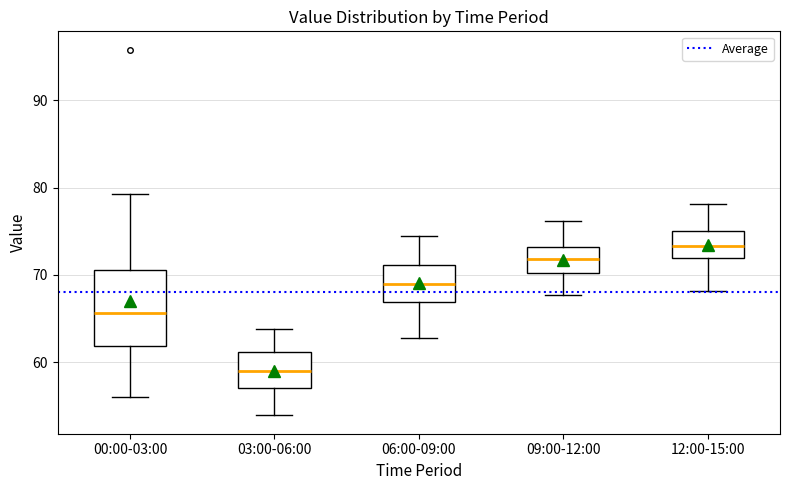

Where does the lower whisker of the box for 09:00-12:00 end on the y-axis? The values are not printed on the chart, so give them approximately, as read against the axis.

68